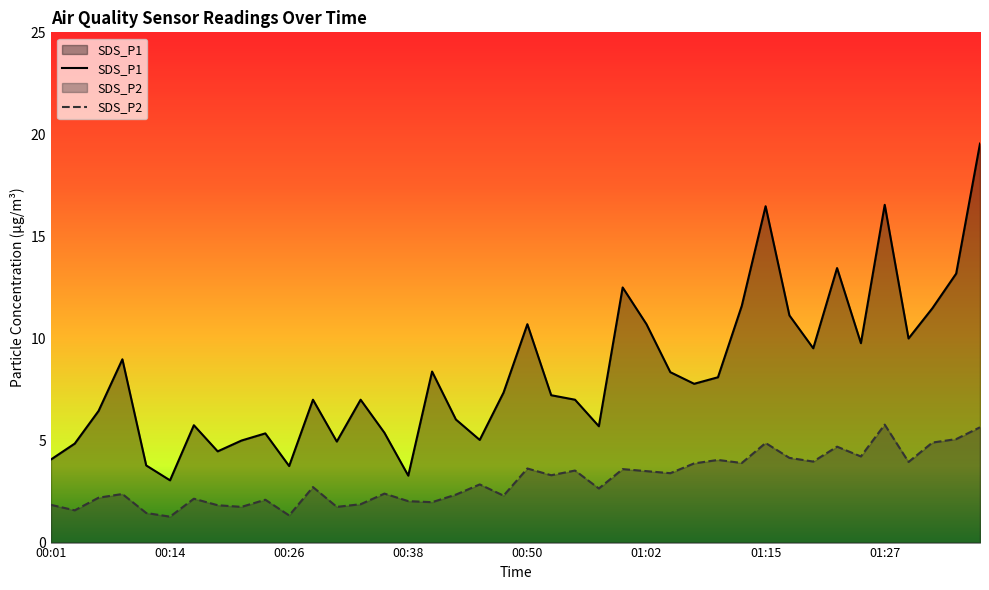

What position from the right is 00:04?

39